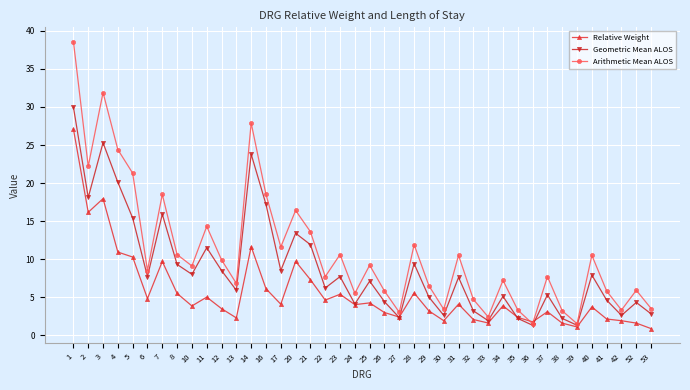

Is this an area chart (filled region under the line)?

No